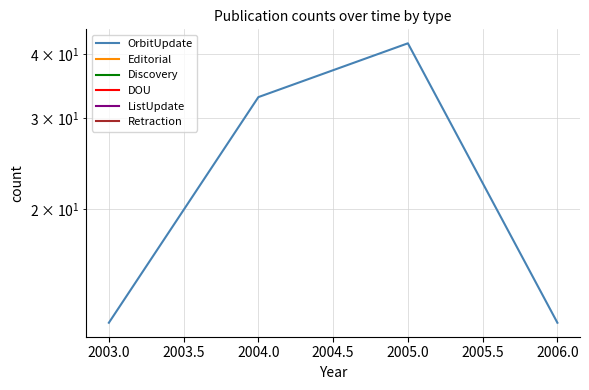

Is this an area chart (filled region under the line)?

No